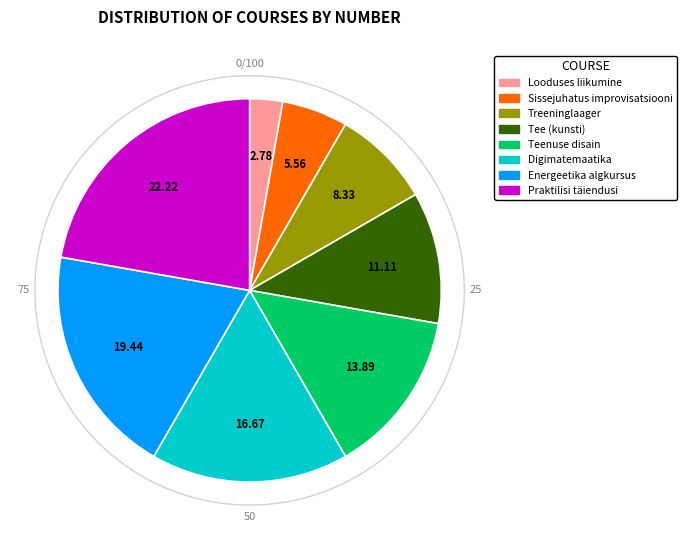

Is there a majority slice in this chart?

No